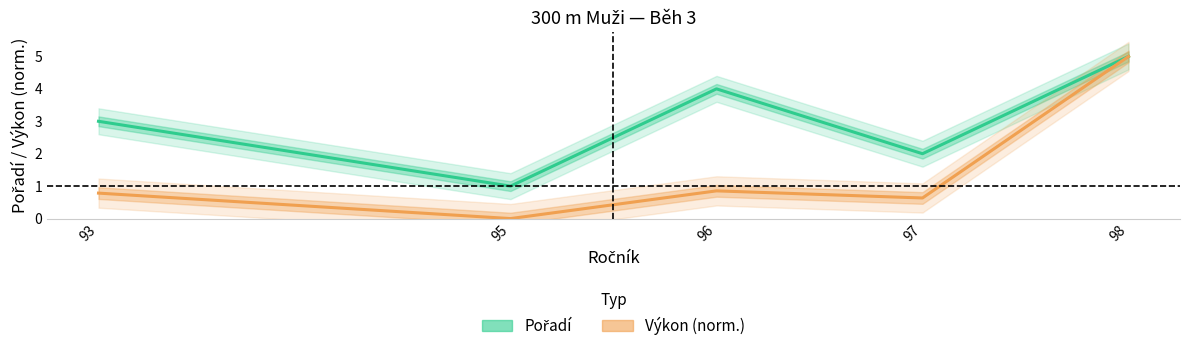

What is the sum of the Pořadí values at 93 and 98?

8.0